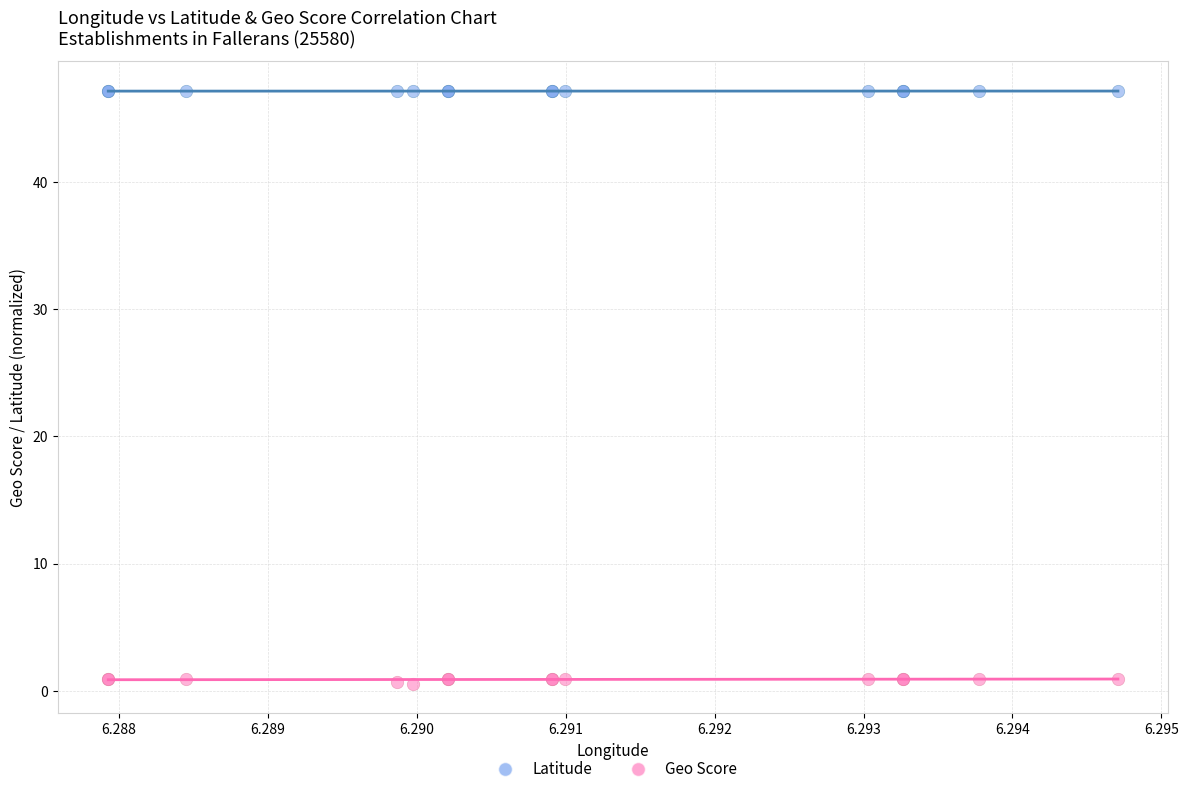

Which series has the largest Y range (max minus min)?

Geo Score